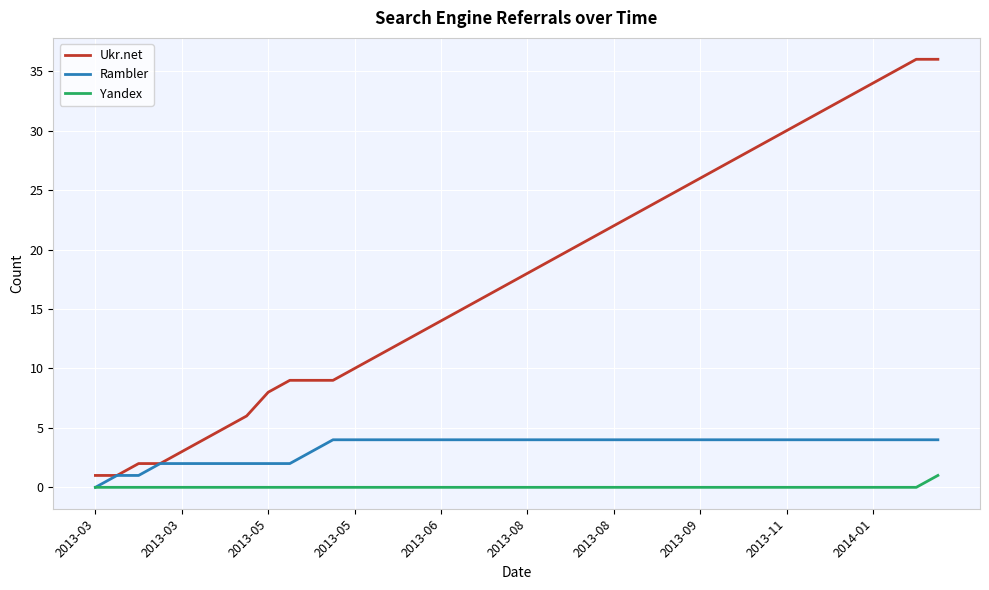

Which series has the widest spread of values?

Ukr.net